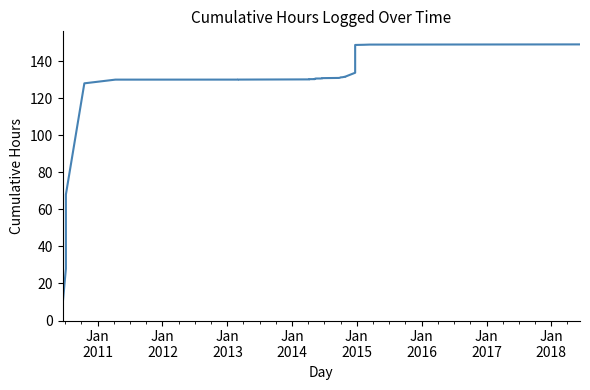

Reading right to left, what are all the values shown in this chart?

149.0	148.9	148.8	148.7	143.7	138.7	133.7	131.7	131.6	131.5	131.4	131.3	131.2	131.1	131.0	130.9	130.8	130.7	130.6	130.6	130.5	130.5	130.4	130.3	130.3	130.3	130.3	130.2	130.1	130.1	130.1	130.1	130.1	130.0	130.0	130.0	128.0	68.0	28.0	8.0